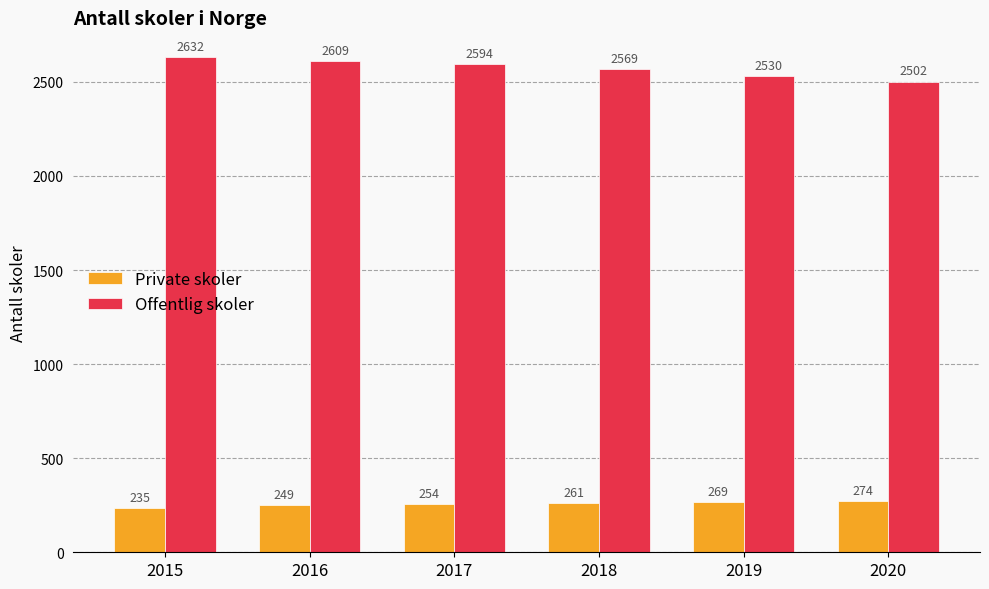

At which label is Private skoler closest to 254?

2017